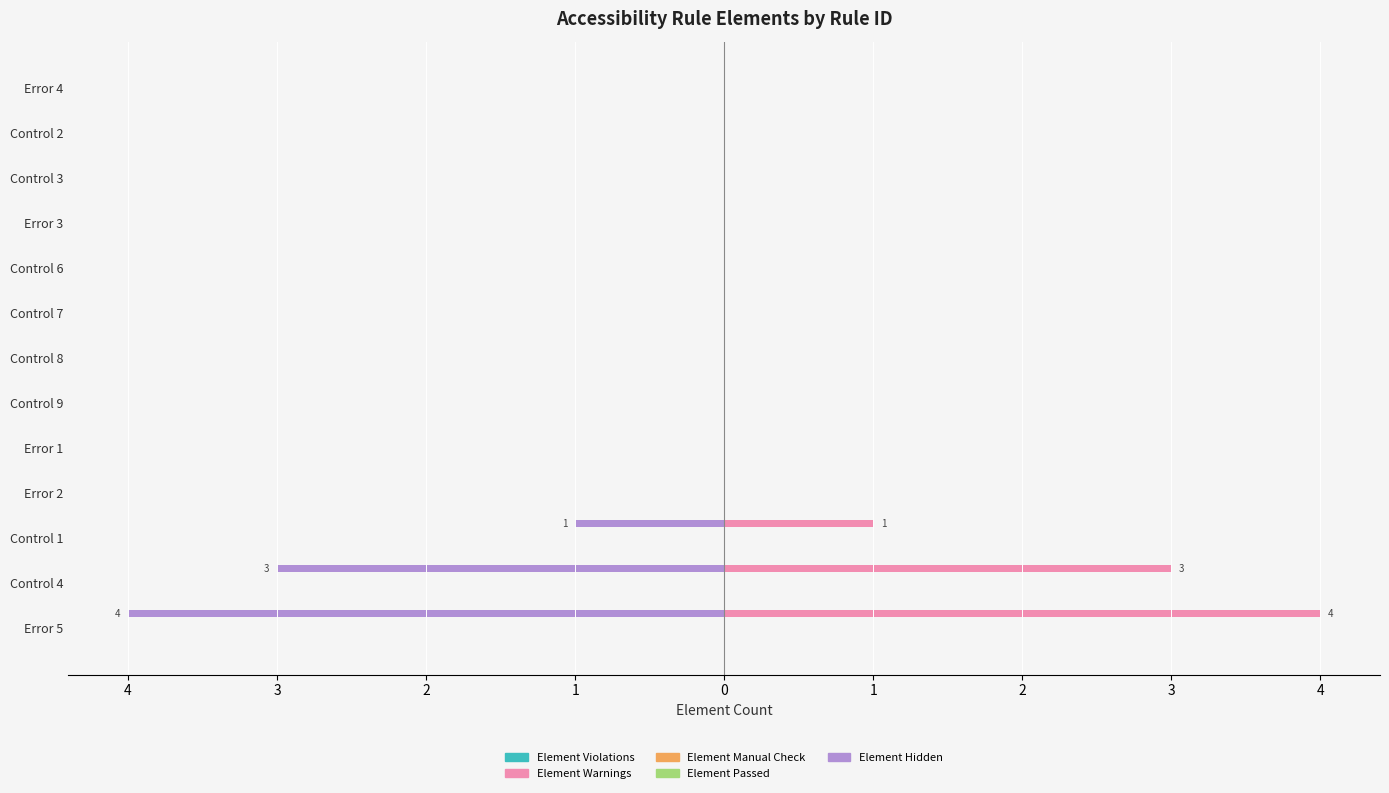

Which series has the largest range (max minus min)?

Element Hidden